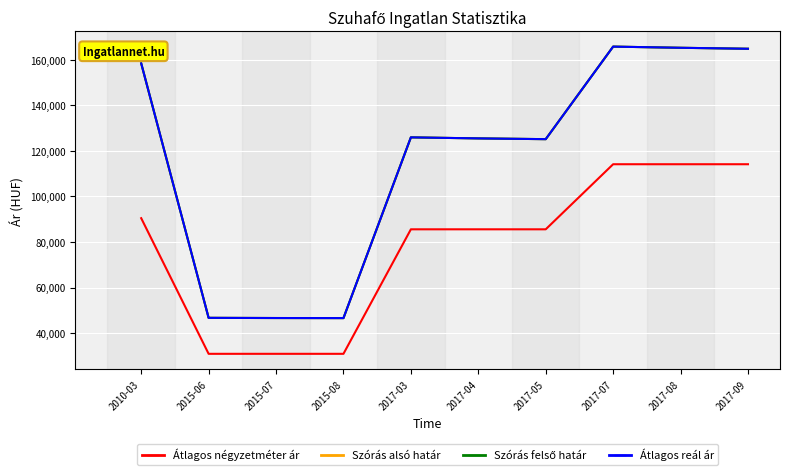

What is the sum of all Átlagos reál ár values?

1170800